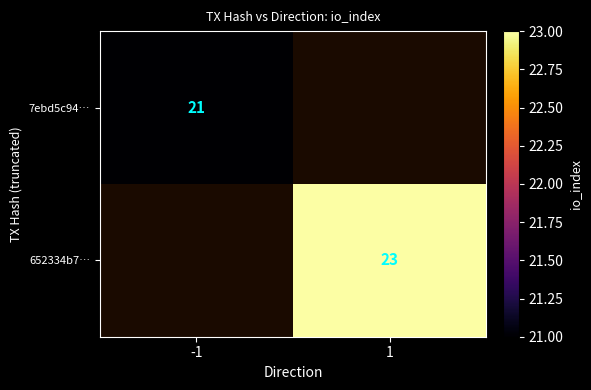

Is the value of 652334b7… at 1 greater than the value of 7ebd5c94… at -1?

Yes